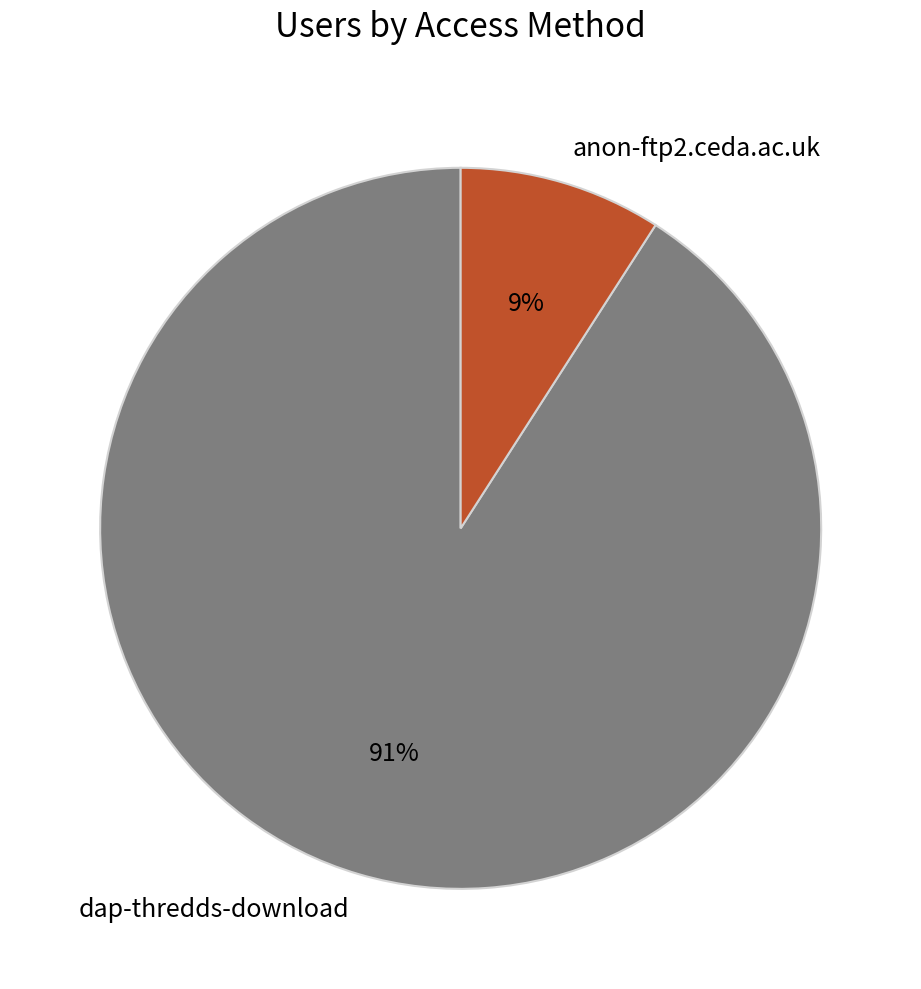

To the nearest percent, what is the combined percentage of dap-thredds-download and anon-ftp2.ceda.ac.uk?

100%